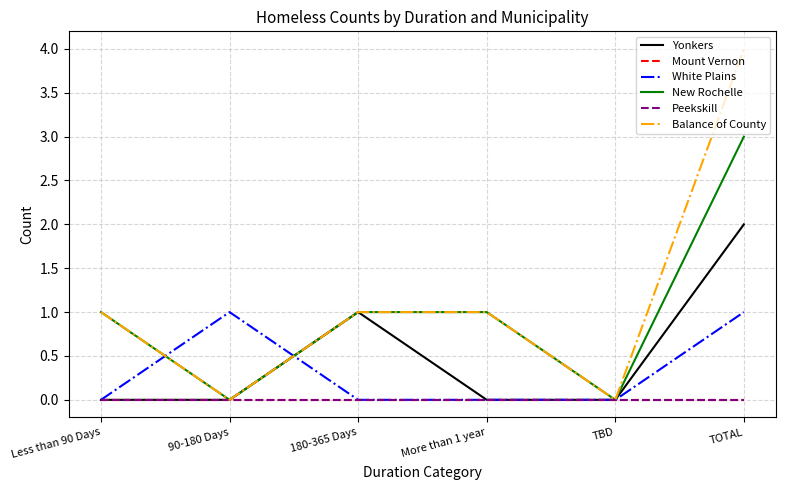

At which label does Peekskill reach its peak?

Less than 90 Days